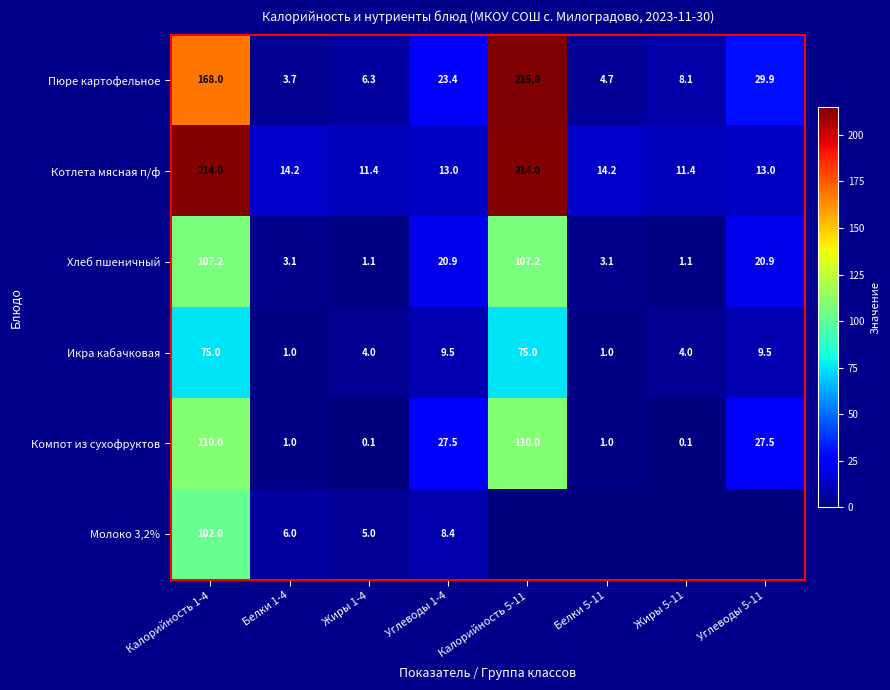

Is it true that Компот из сухофруктов equals 45.8 at Углеводы 1-4?

False